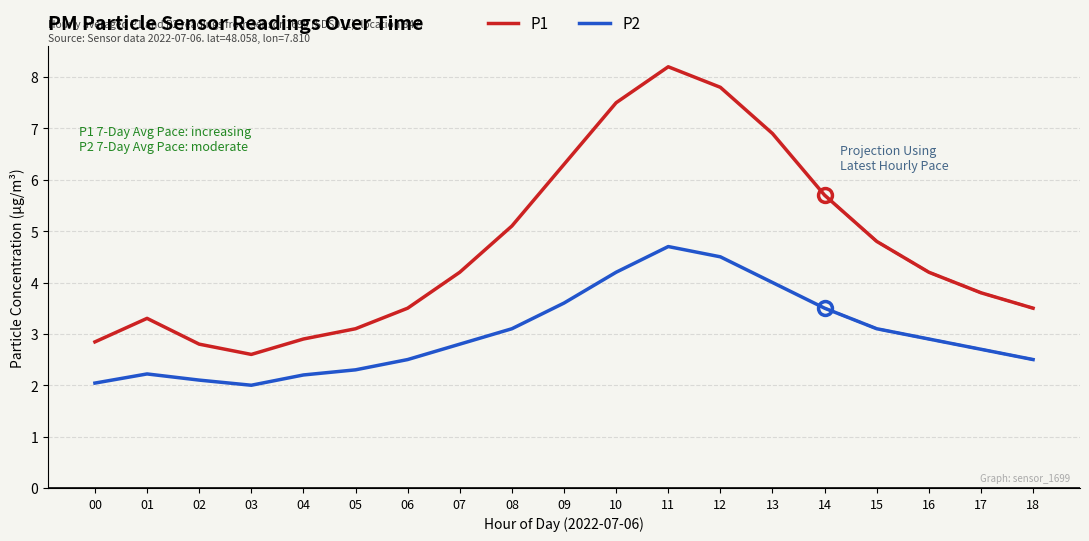

What is the maximum value shown in the chart?

8.2